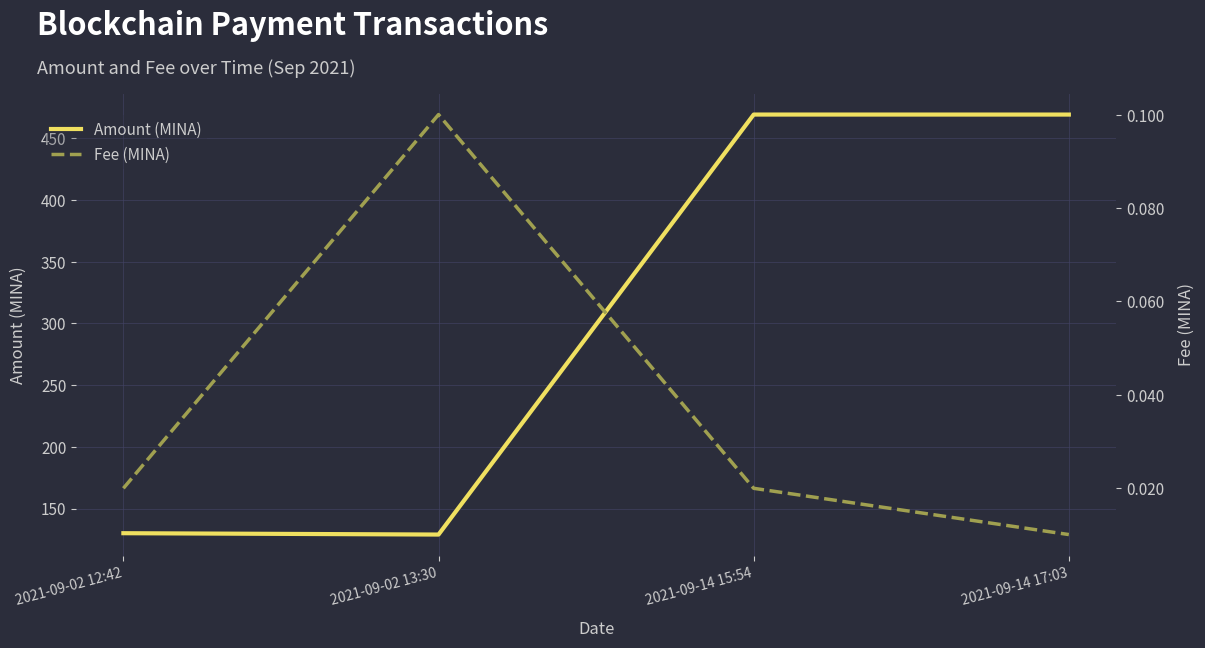

True or false: Fee (MINA) and Amount (MINA) cross at least once.

False